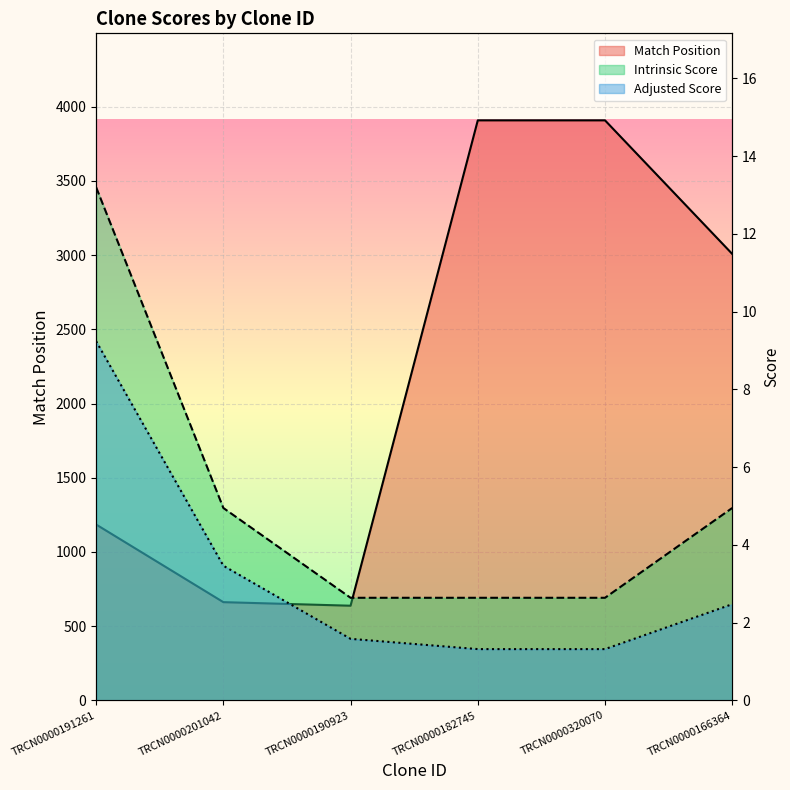

Between TRCN0000191261 and TRCN0000190923, which series saw the biggest shift?

Match Position